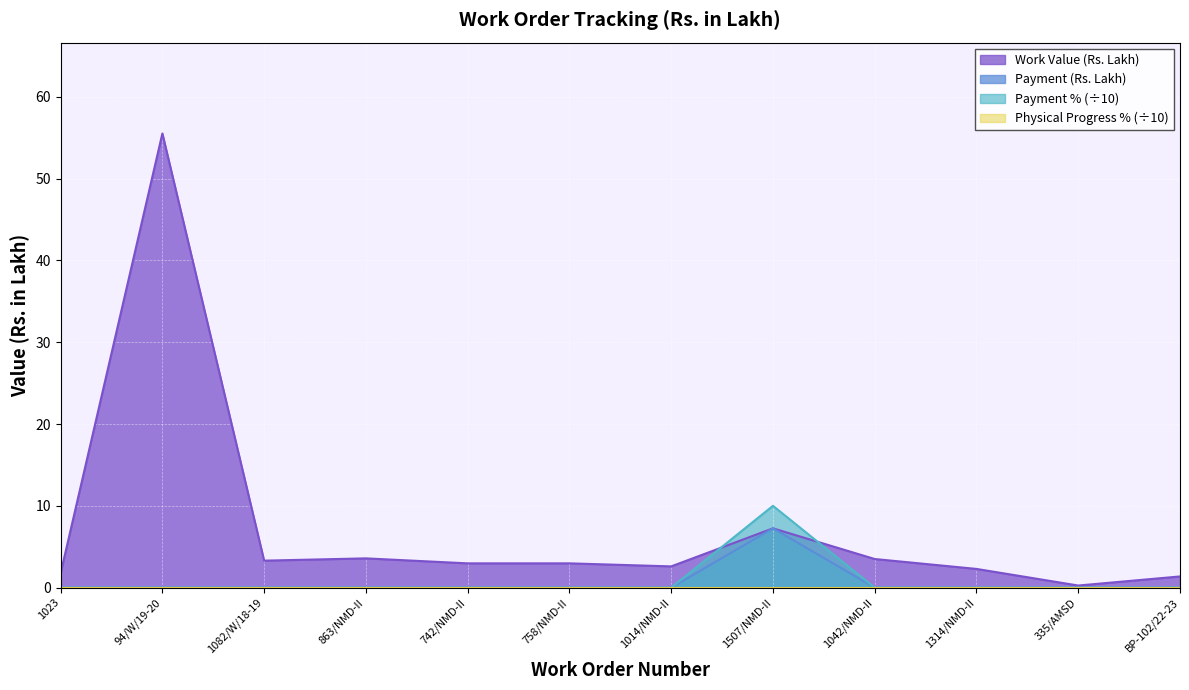

What is the value of the Work Value (Rs. Lakh) point at the 12th from the left?

1.4